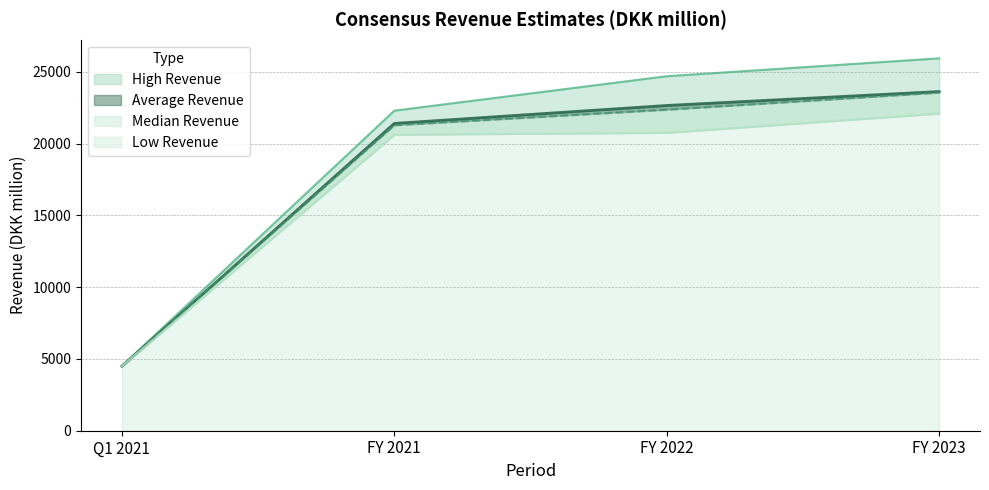

What is the lowest value of the High Revenue series?

4506.2